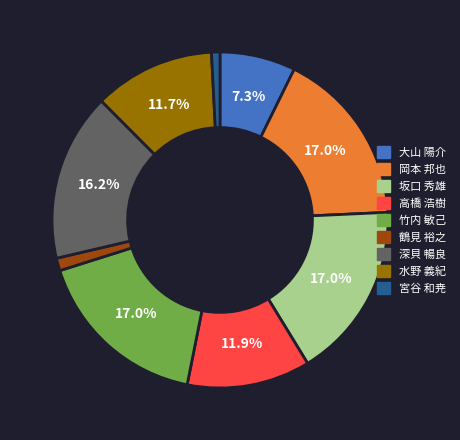

Approximately how many times larger is the value at 鶴見 裕之 compared to 竹内 敏己?

0.1